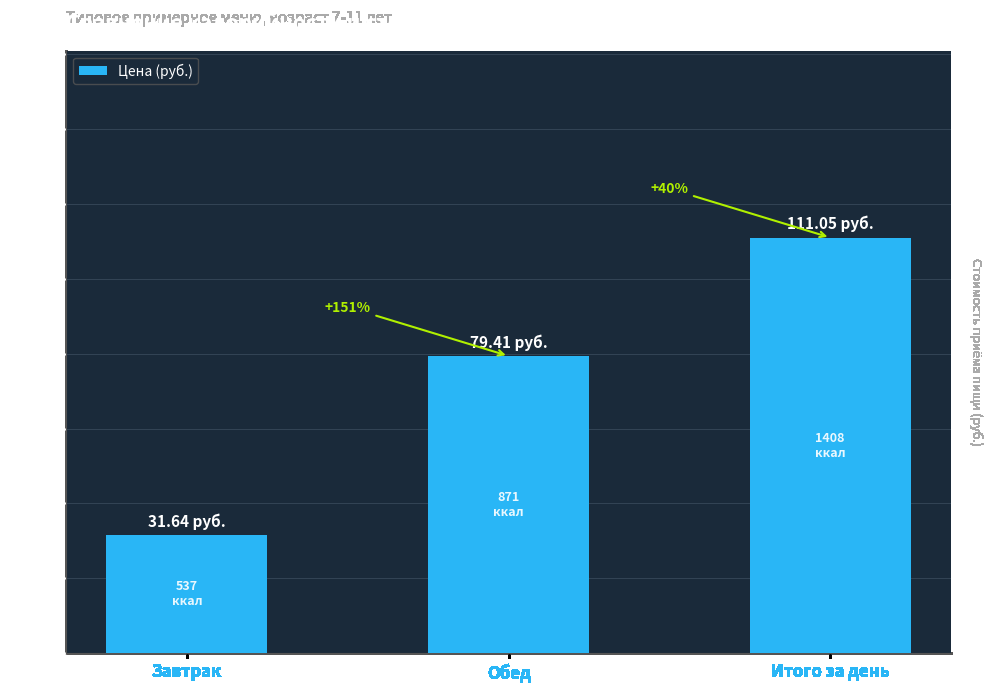

Between Итого за день and Завтрак, which is larger?

Итого за день